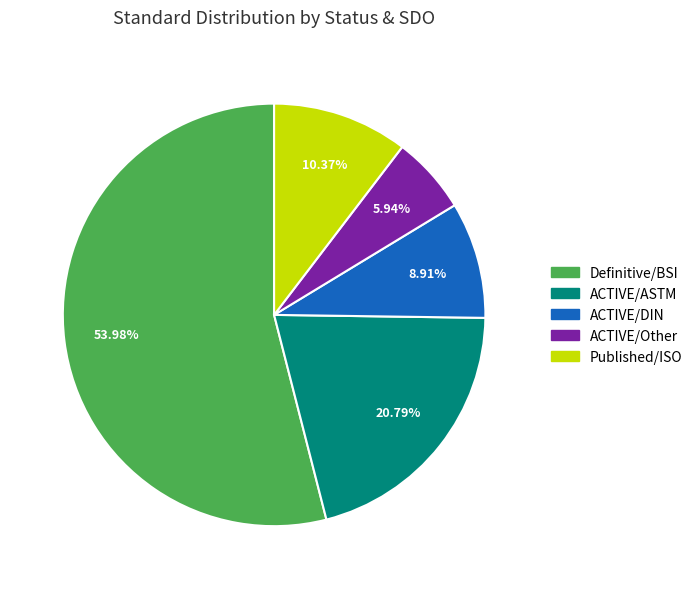

Is there any slice that represents more than half of the pie?

Yes